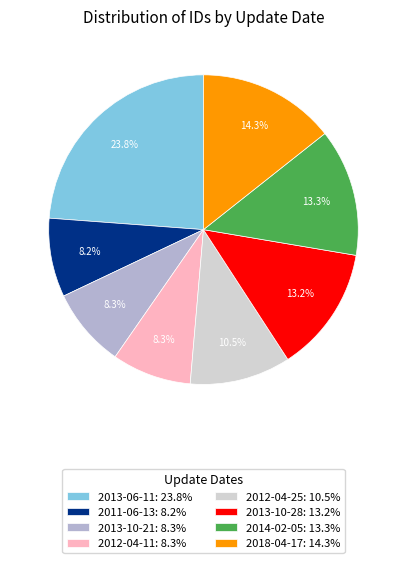

Count the number of slices in the pie.

8